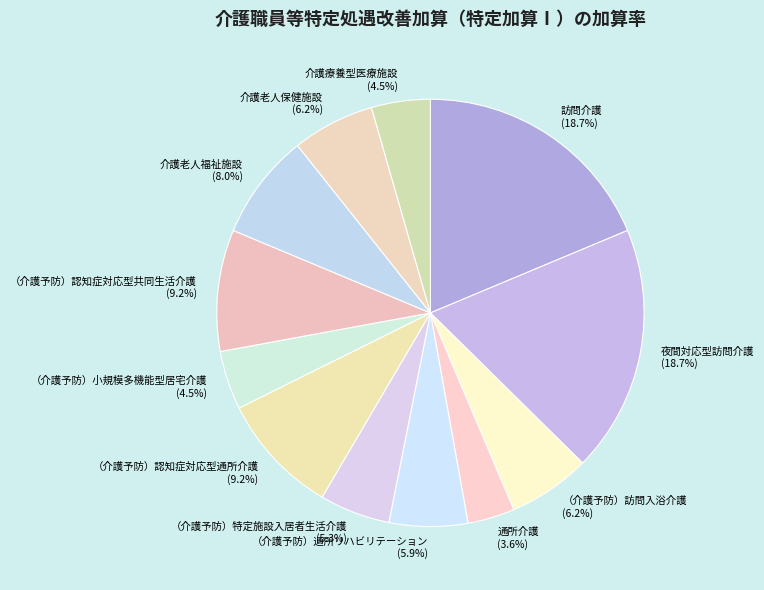

How many slices are in this pie chart?

12